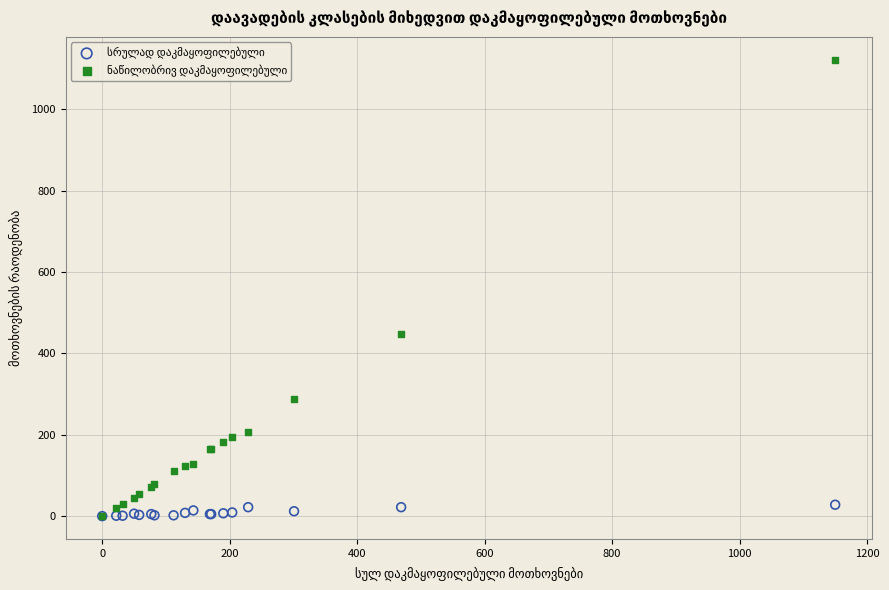

Across all series, what Y value is closest to 561?

447